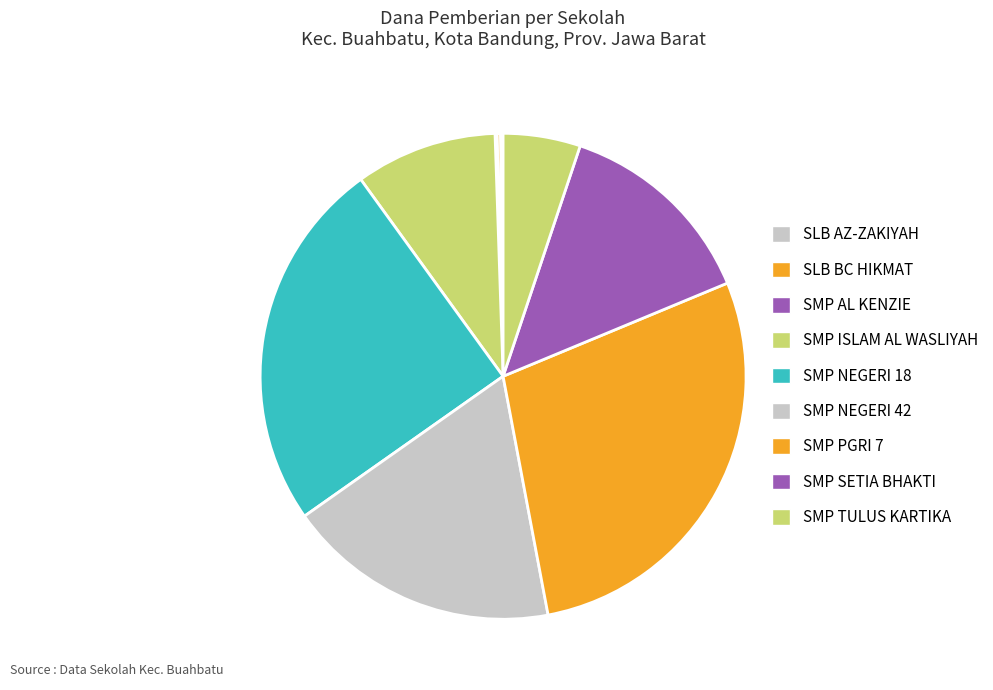

Is it true that SMP NEGERI 18 is 25% of the pie?

True